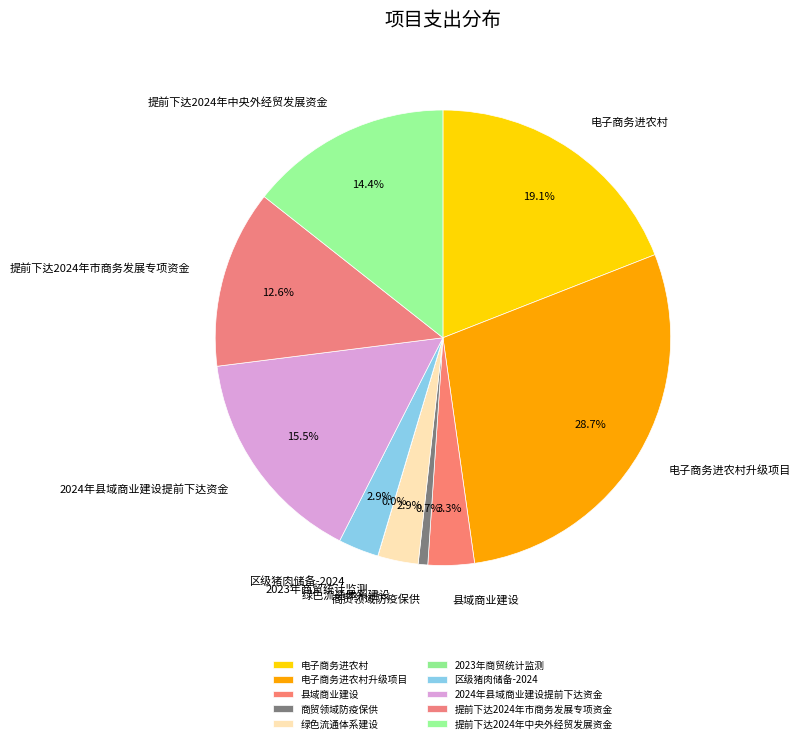

What is the ratio of the value at 县域商业建设 to the value at 绿色流通体系建设?

1.1